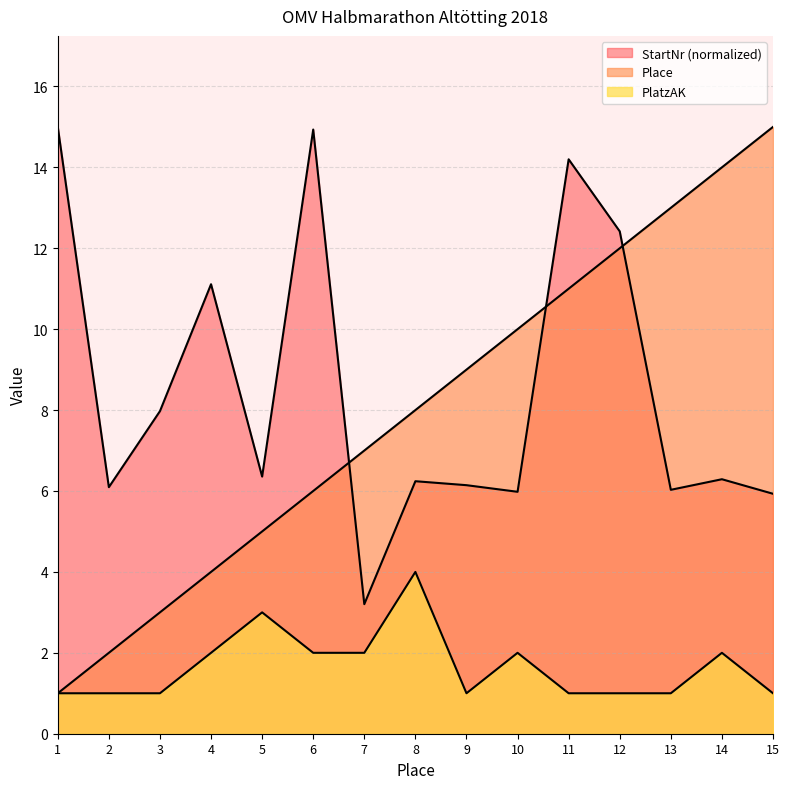

What is the difference between the Place values at 10 and 5?

5.0